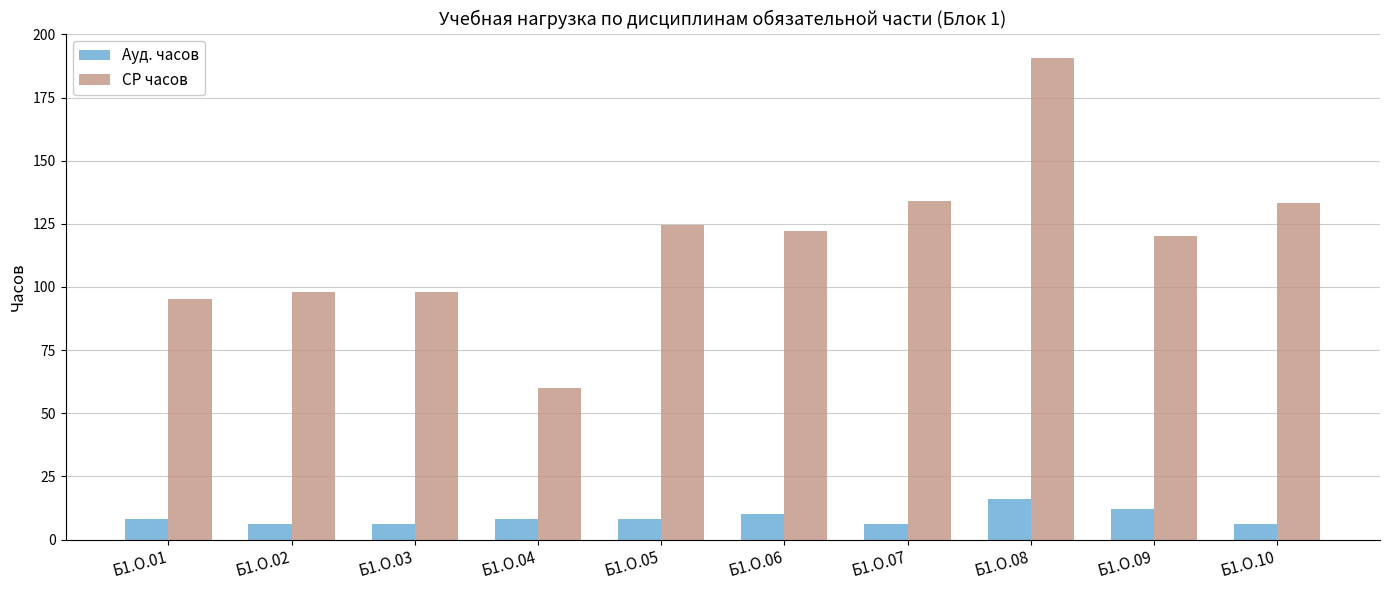

What is the greatest value displayed?

190.8